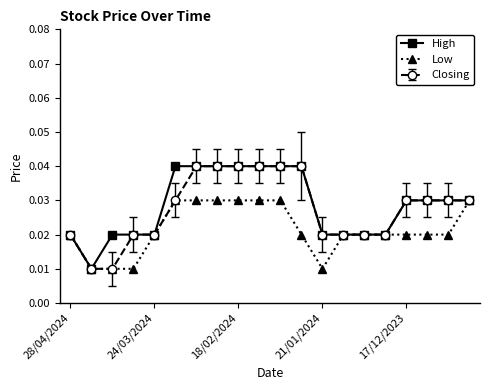

What are all the series names shown in the legend?

High, Low, Closing